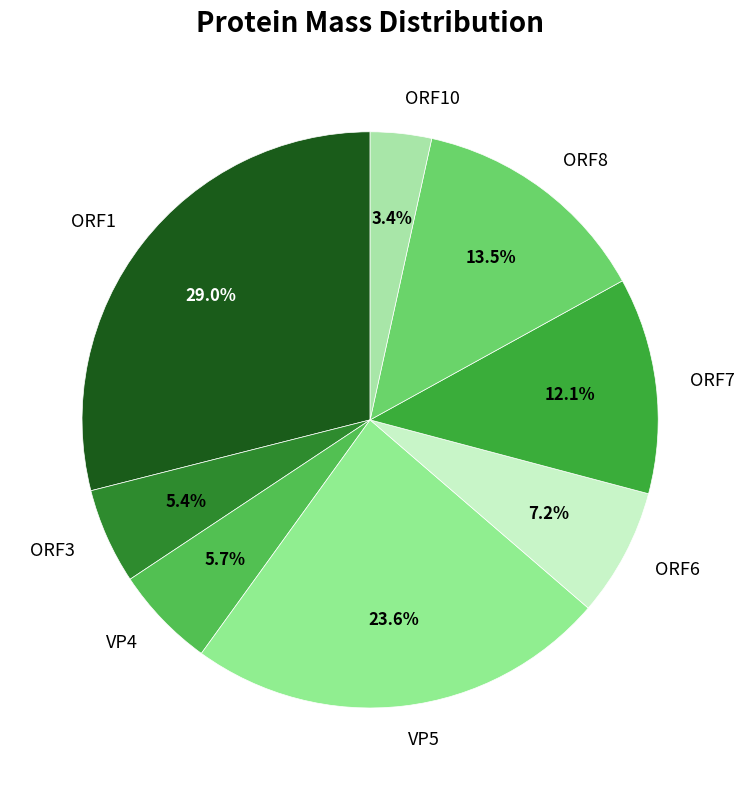

Is ORF8 the majority of the pie?

No